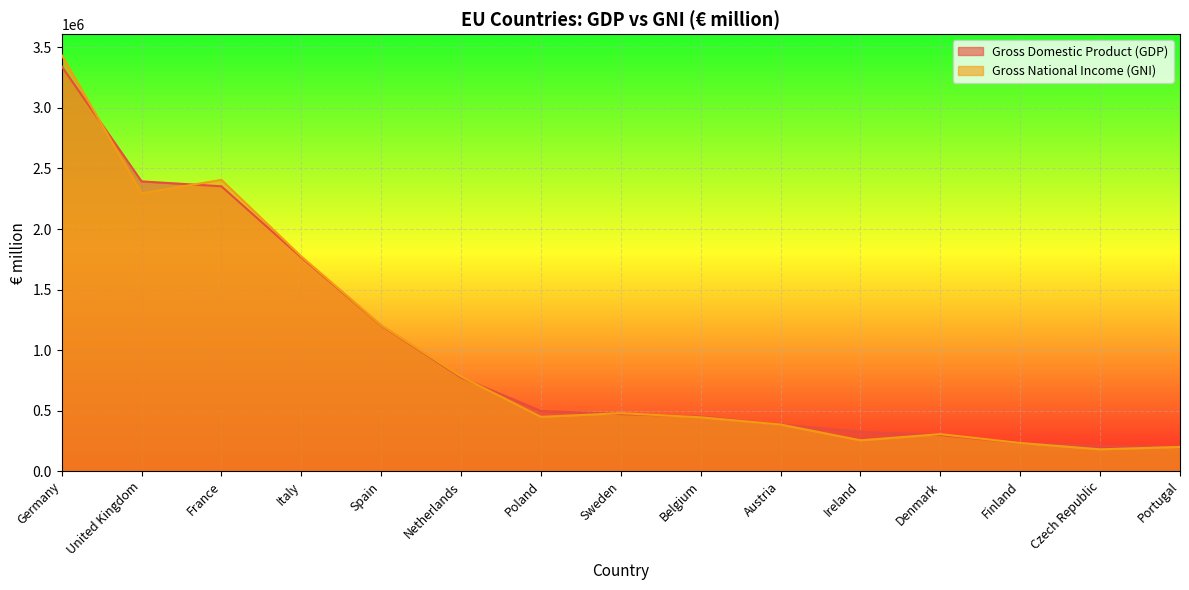

What is the value of the Gross Domestic Product (GDP) point at the 11th from the left?

324038.0